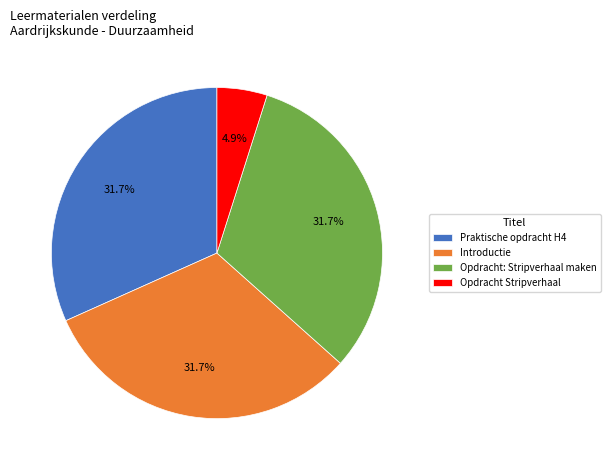

To the nearest percent, what is the difference between the largest and smallest slice percentages?

27%